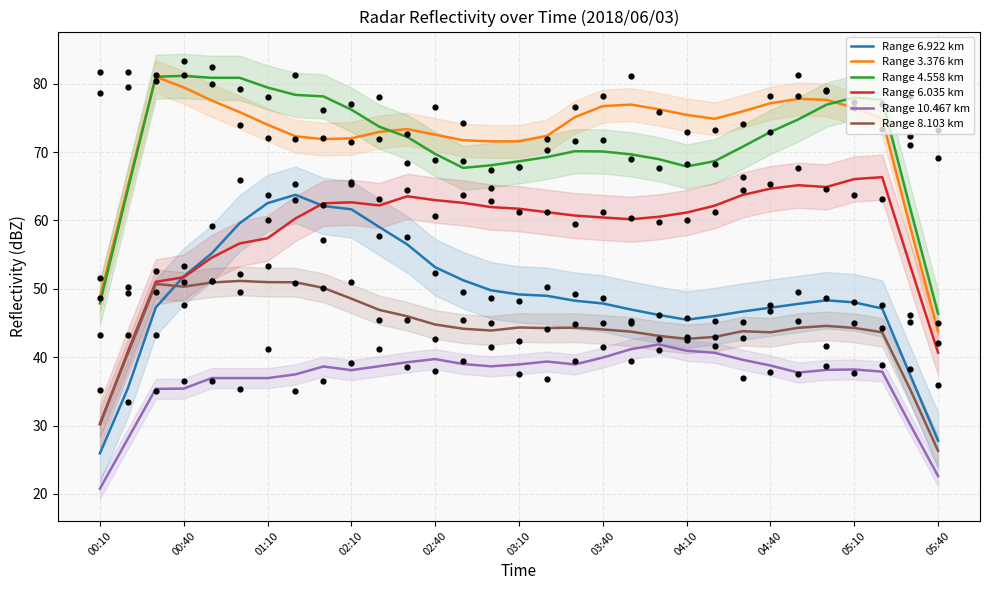

What are all the series names shown in the legend?

Range 6.922 km, Range 3.376 km, Range 4.558 km, Range 6.035 km, Range 10.467 km, Range 8.103 km